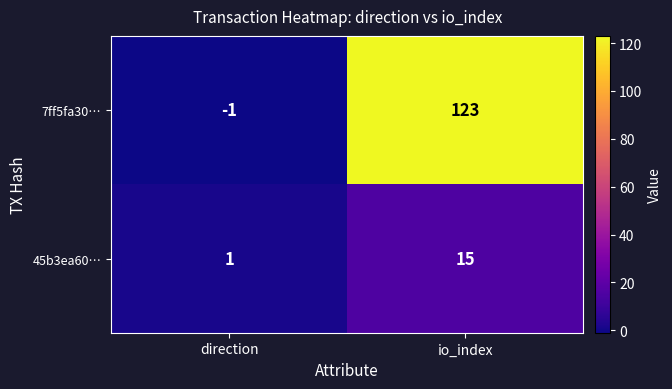

What is the minimum value shown in the chart?

-1